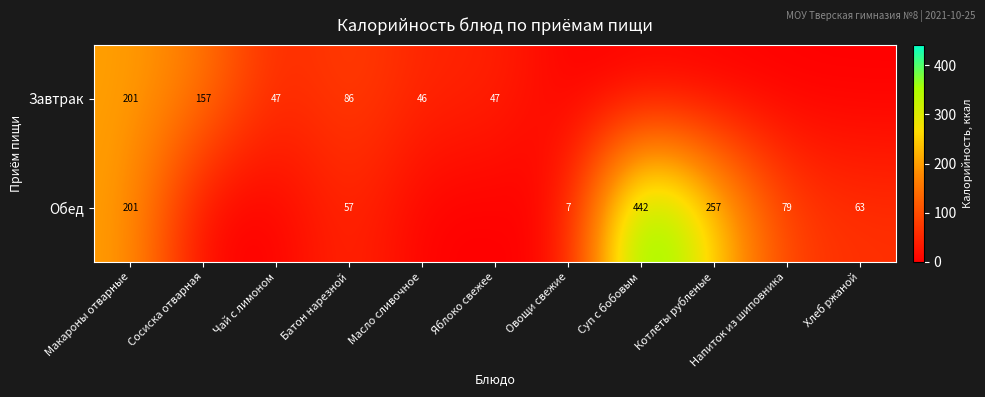

The Завтрак series shows 157 at Сосиска отварная. True or false?

True